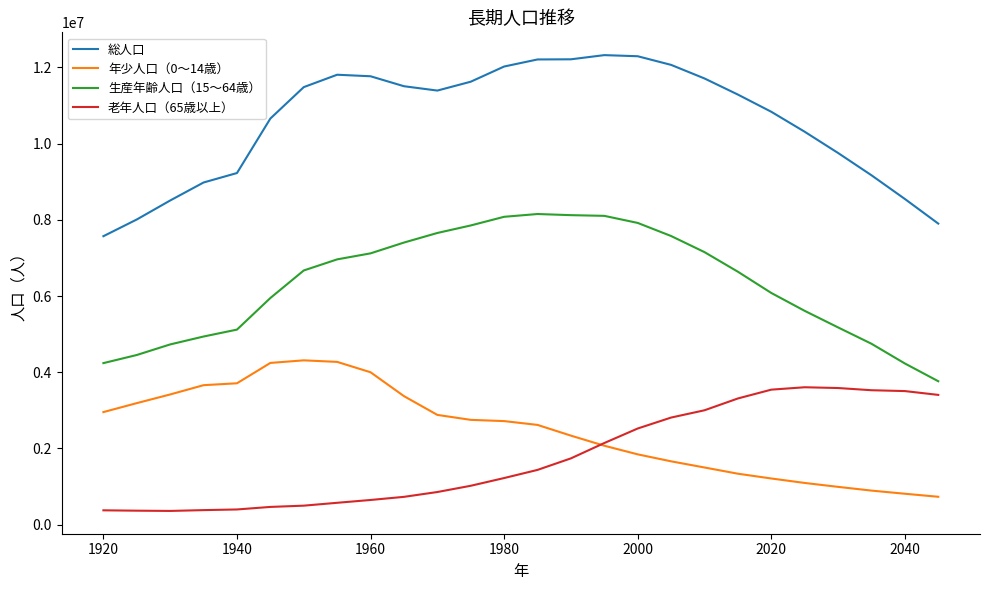

What is the maximum value shown in the chart?

12322488